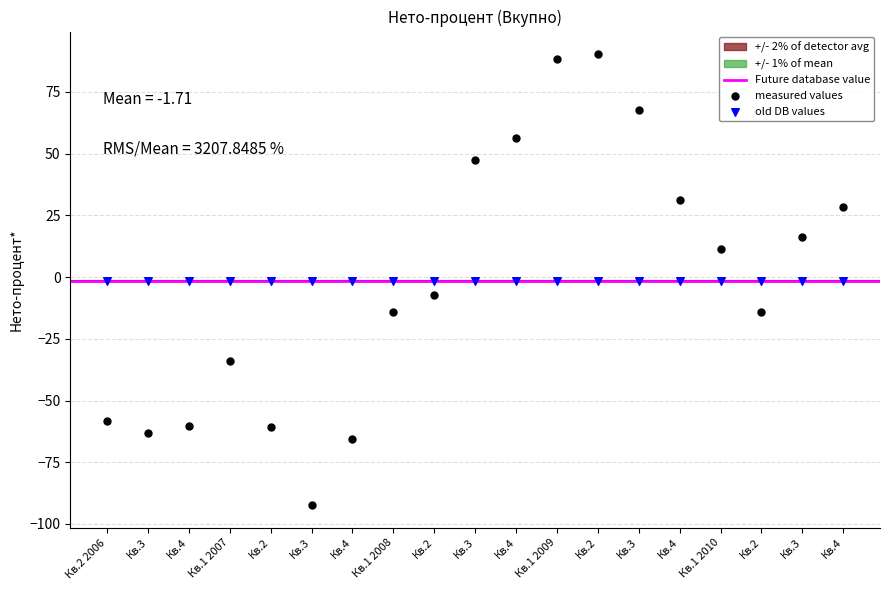

Which series contains the lowest Y value?

measured values